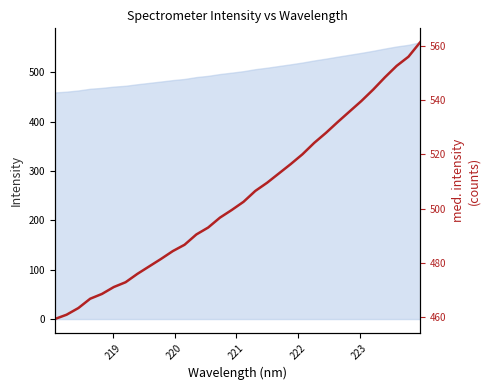

Does the chart have visible grid lines?

No